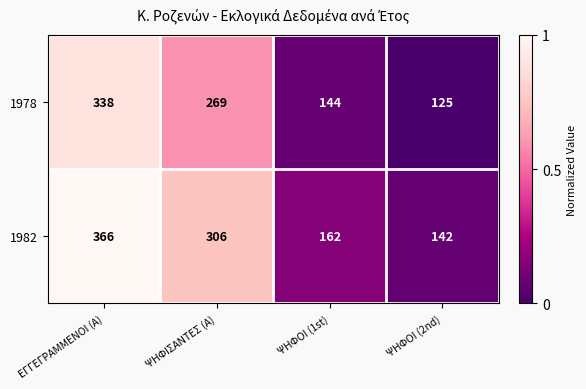

Reading left to right, list all the values displayed in this chart.

1978: 338	269	144	125
1982: 366	306	162	142